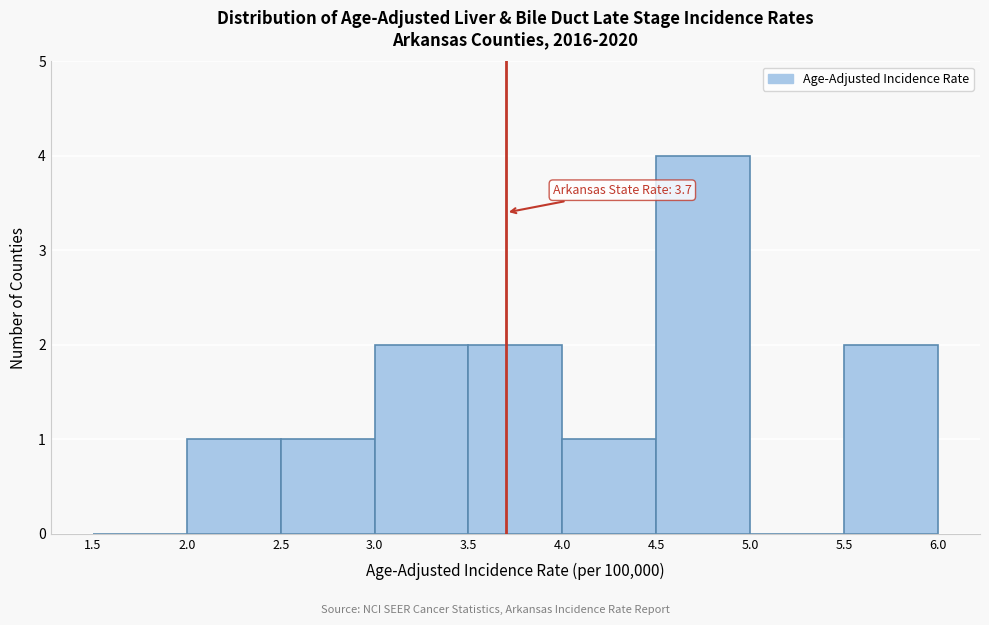

Which range on the x-axis has the tallest bar?

4.5 to 5.0